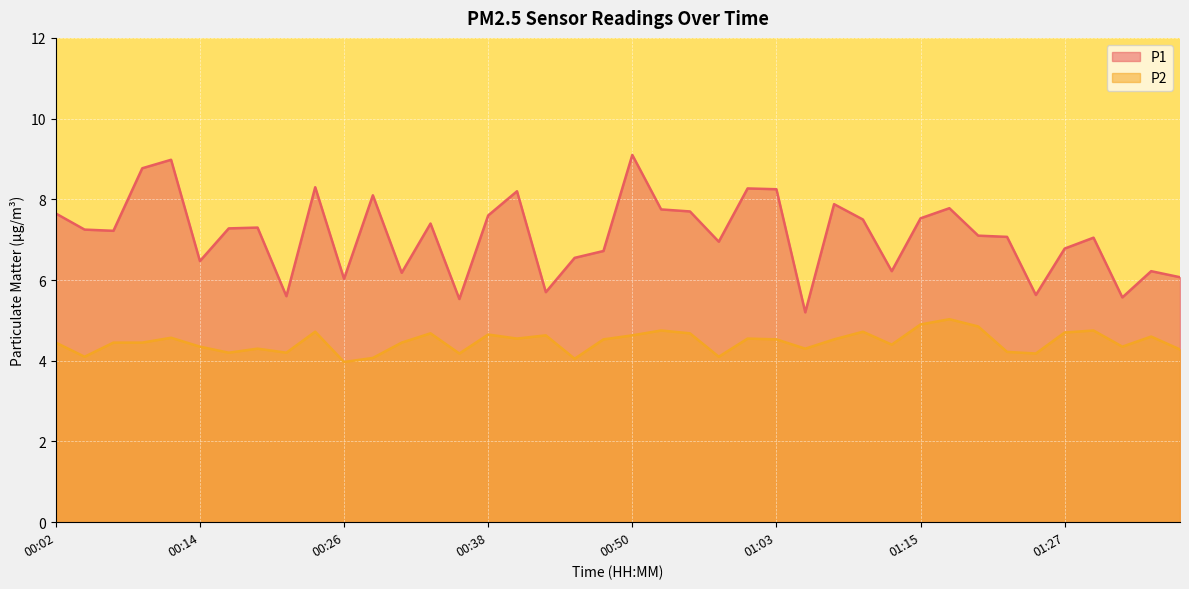

True or false: P2 and P1 intersect in this chart.

False